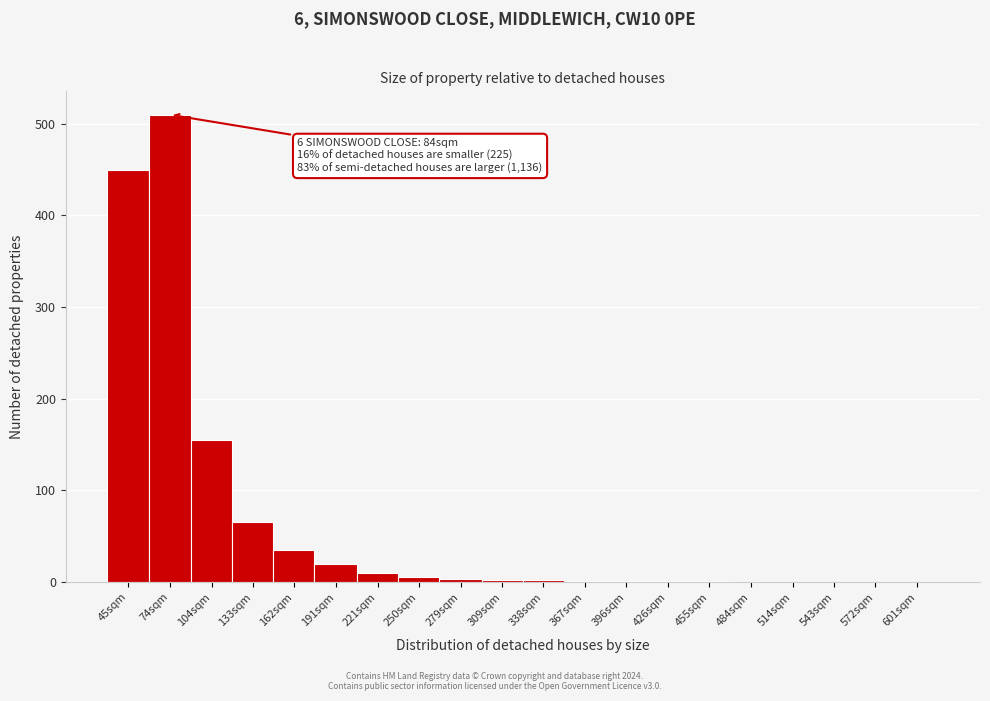

Which label corresponds to the largest value in the chart?

74sqm